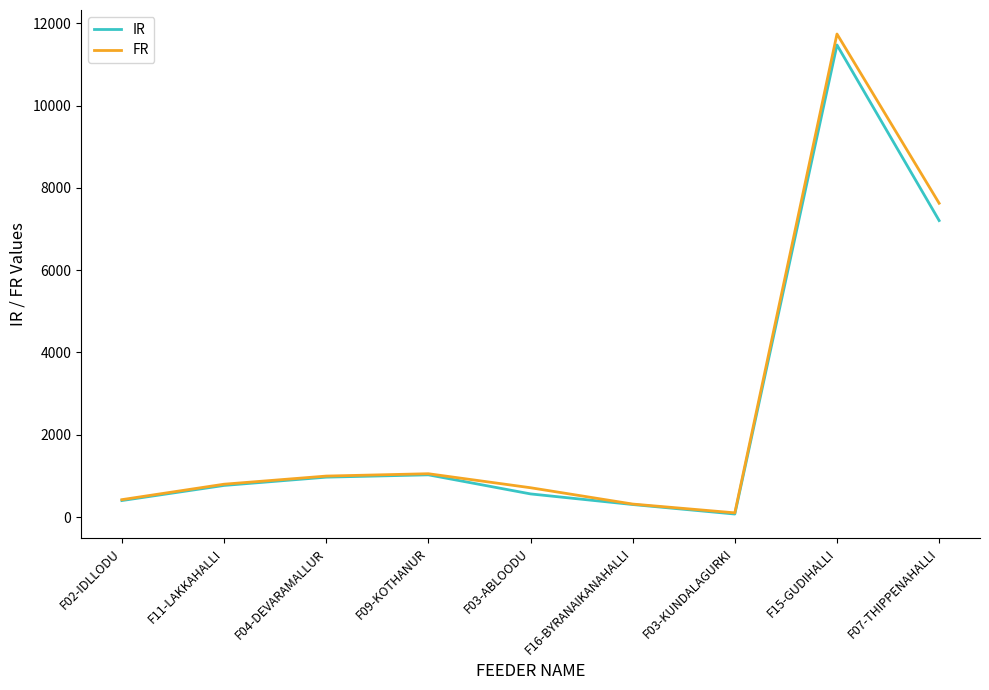

What is the approximate value of IR at F02-IDLLODU?

401.9